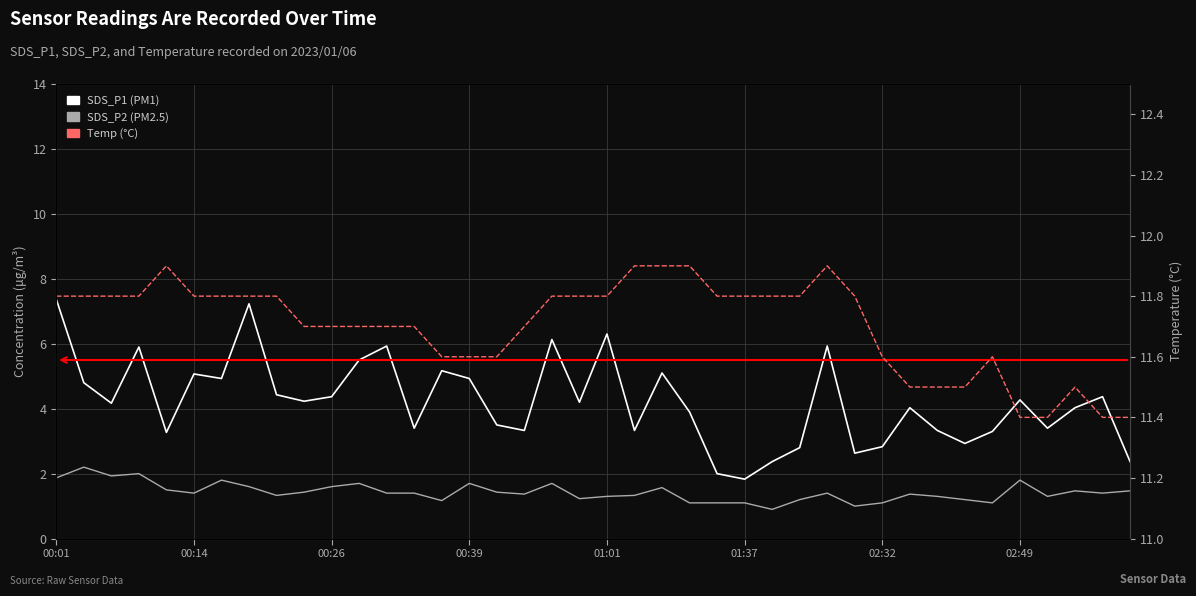

Rank the series by their maximum value, from highest to lowest.

Temp (°C), SDS_P1, SDS_P2